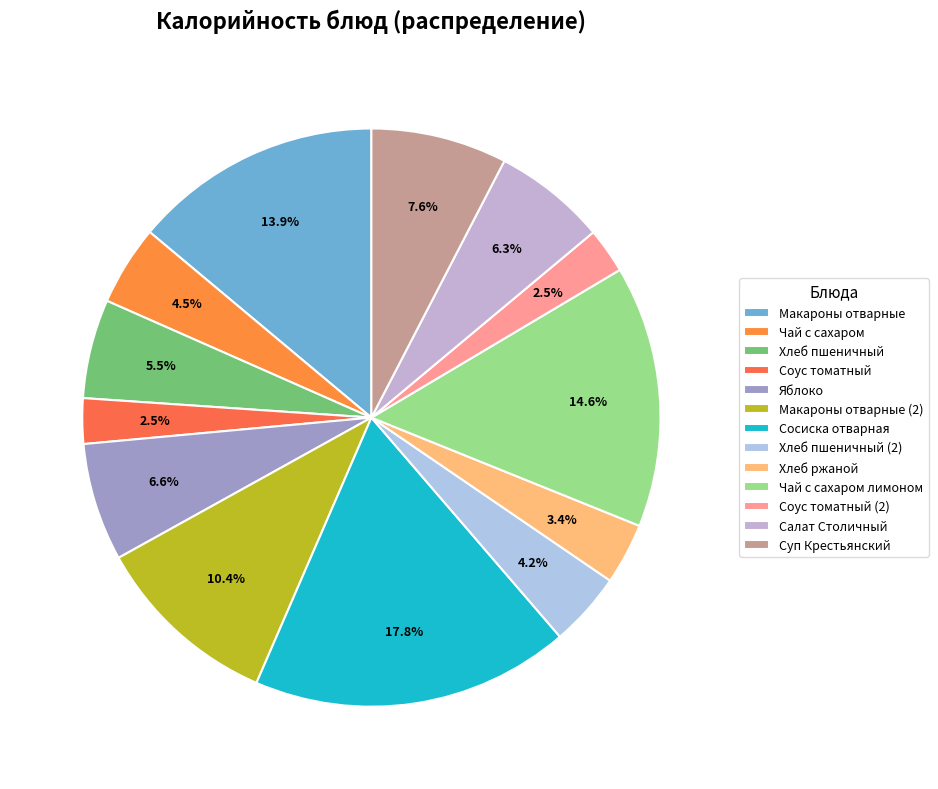

Rank the categories by value from highest to lowest.

Сосиска отварная, Чай с сахаром лимоном, Макароны отварные, Макароны отварные (2), Суп Крестьянский, Яблоко, Салат Столичный, Хлеб пшеничный, Чай с сахаром, Хлеб пшеничный (2), Хлеб ржаной, Соус томатный, Соус томатный (2)